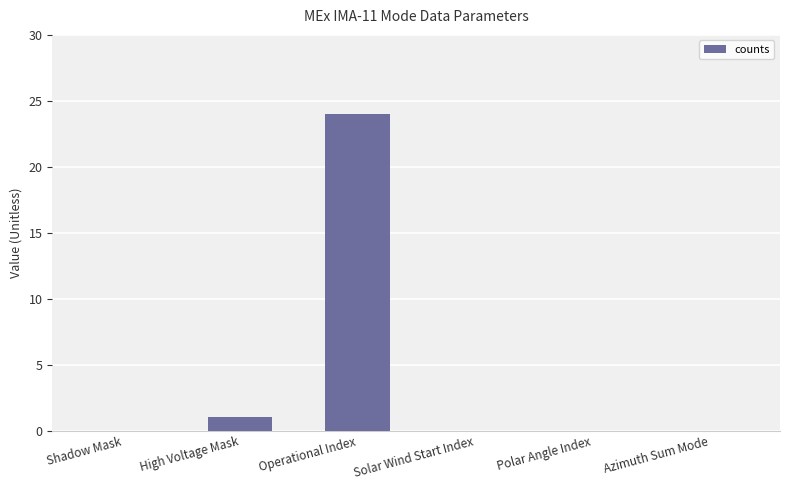

Read the value at Operational Index, to the nearest 10.

20